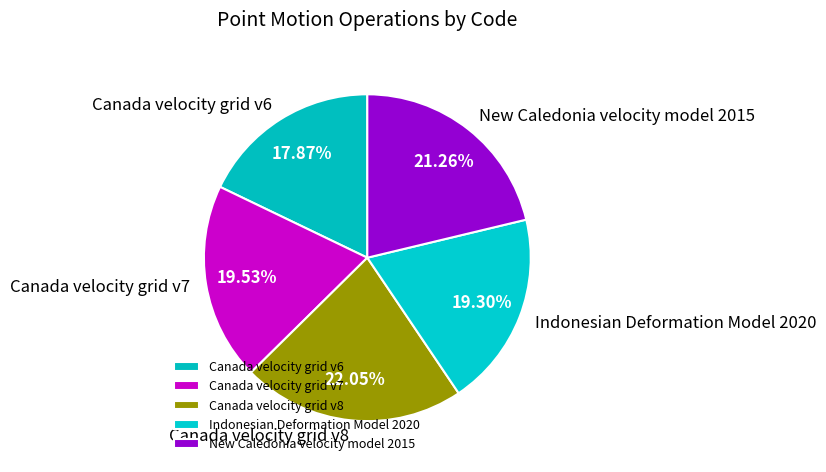

What percentage is the Indonesian Deformation Model 2020 slice, to the nearest percent?

19%